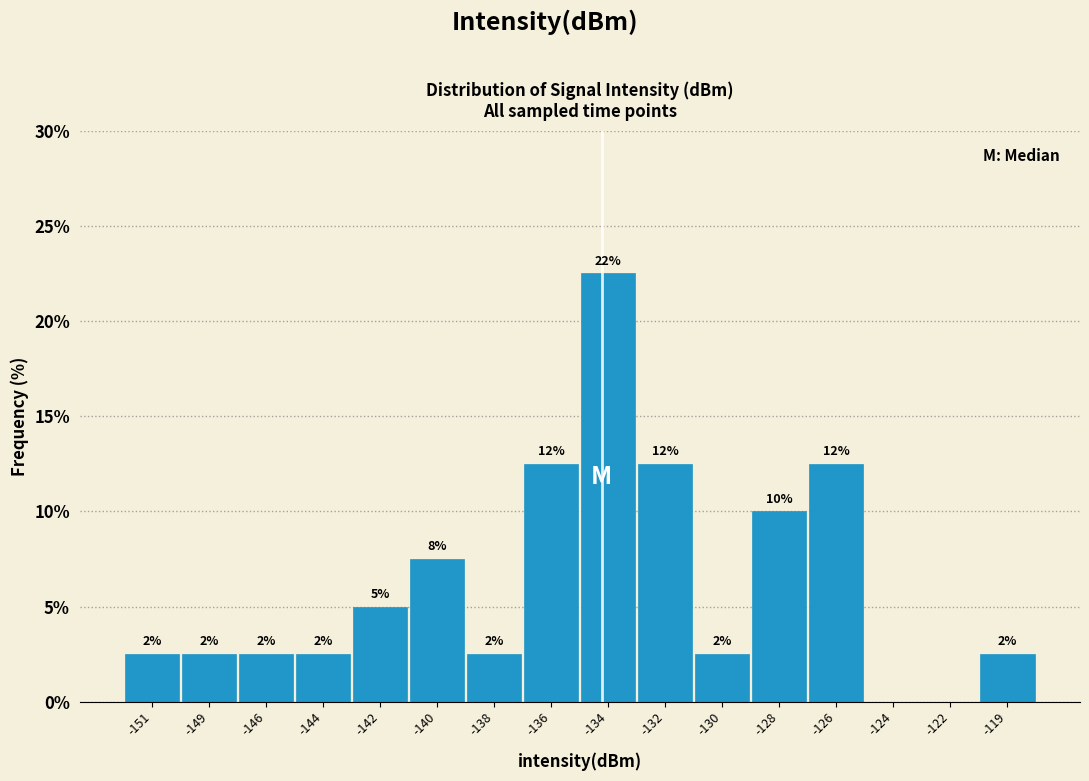

Are the bars horizontal?

No